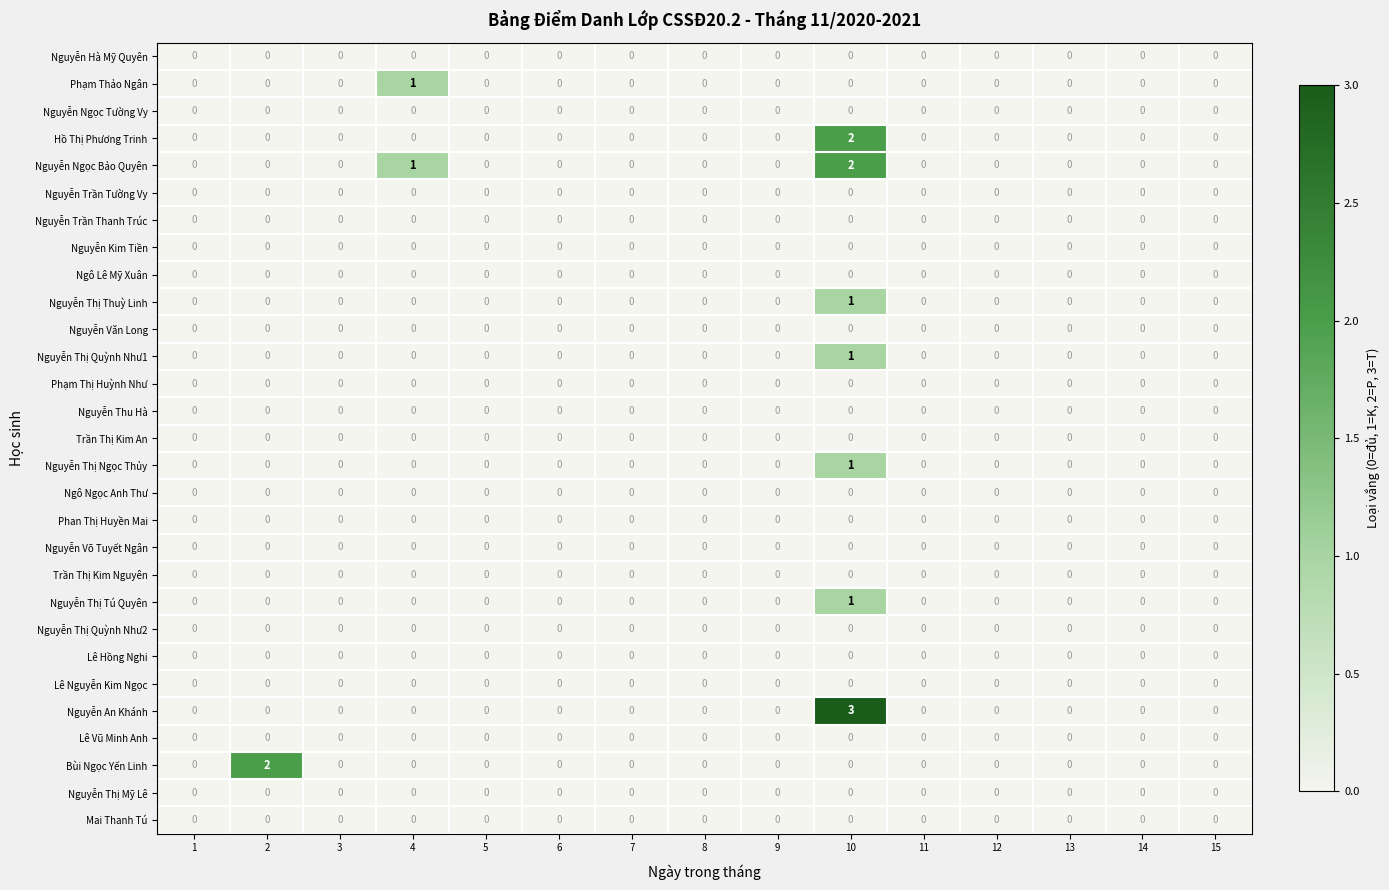

The value of Nguyễn Thị Quỳnh Như2 at 6 is 0. True or false?

True